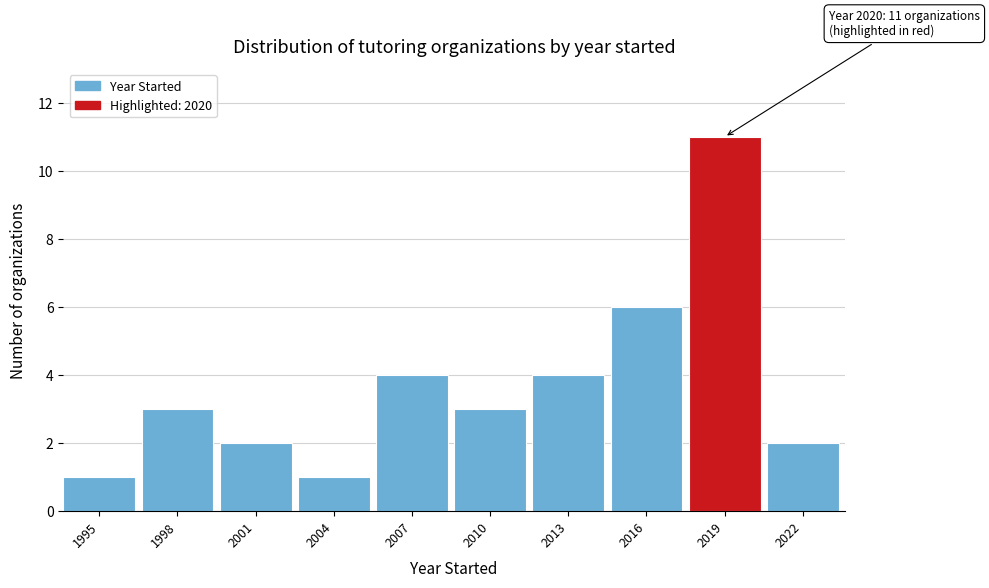

Reading right to left, list all the values displayed in this chart.

2	11	6	4	3	4	1	2	3	1